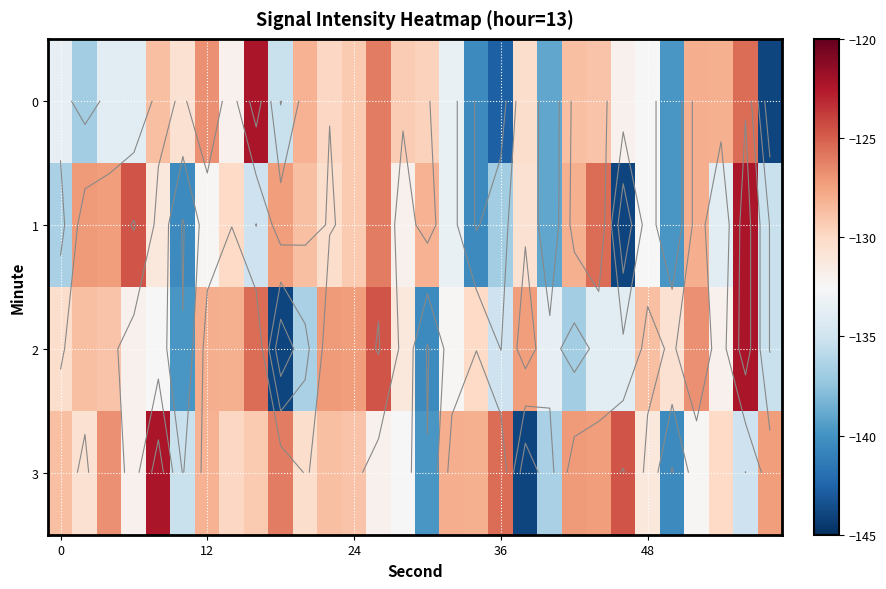

What is the sum of all 2 values?

-3943.5